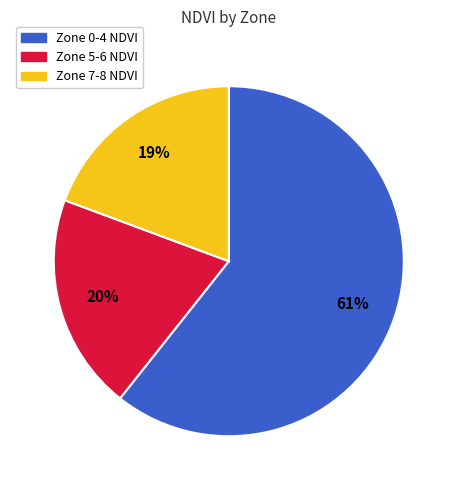

Does any single category account for the majority?

Yes